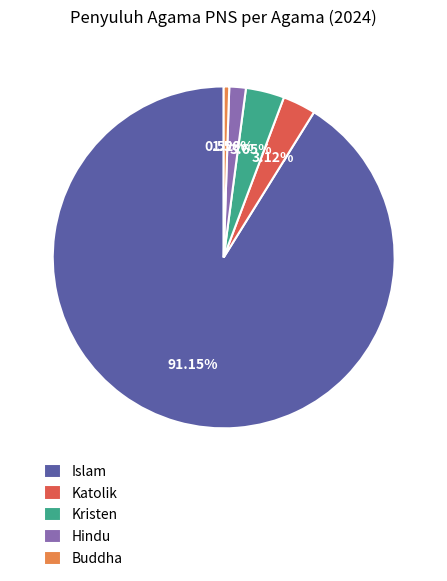

Which has a higher value, Buddha or Islam?

Islam